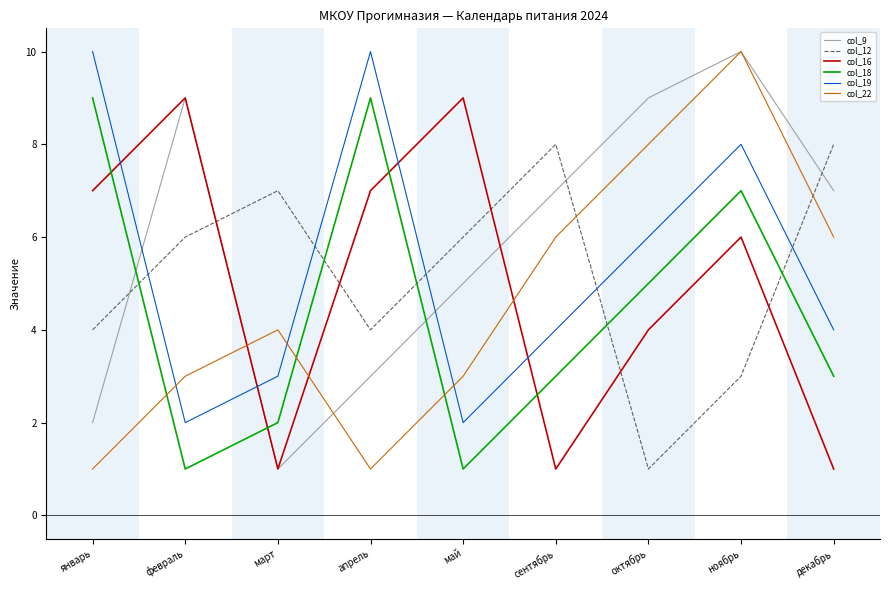

How many categories are shown in the chart?

9